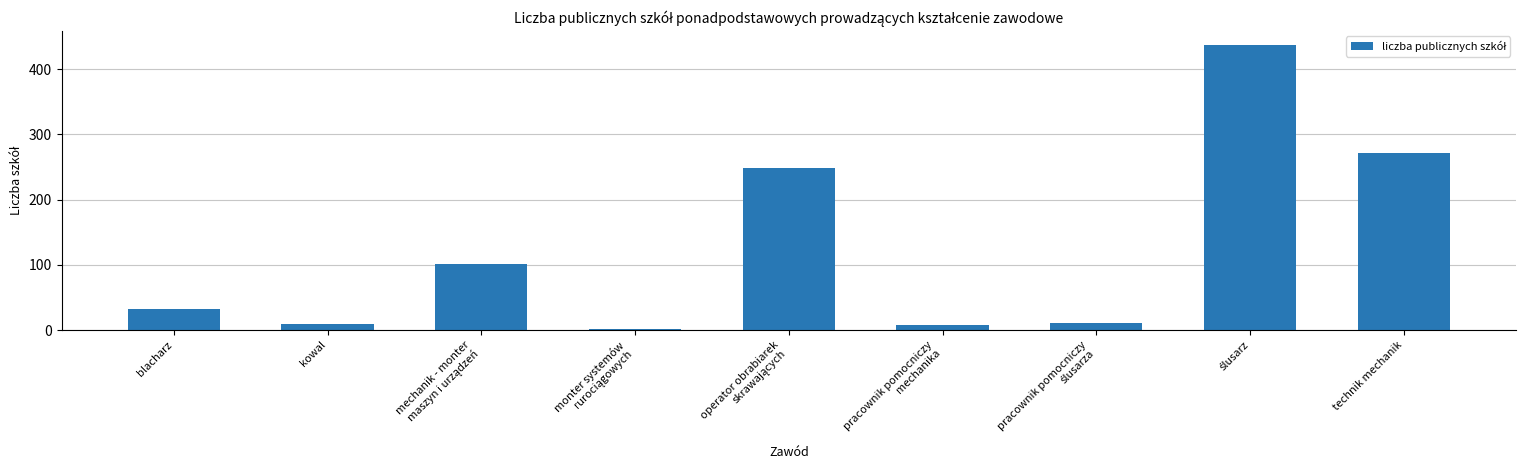

True or false: the data shows 46 at blacharz.

False